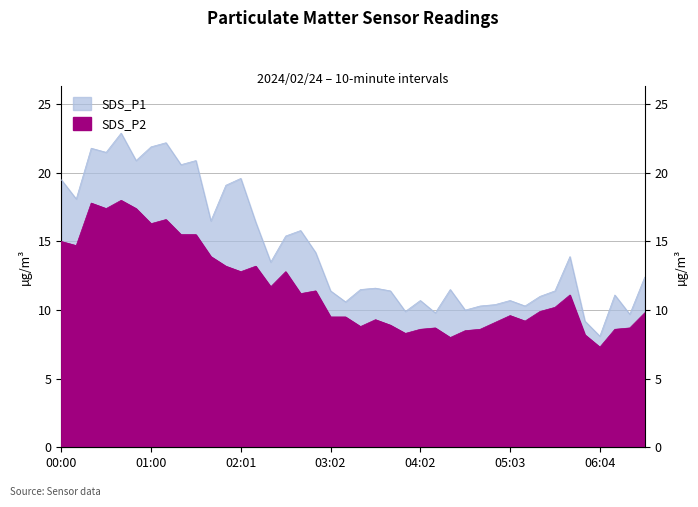

How many data points in SDS_P2 are above 10?

20